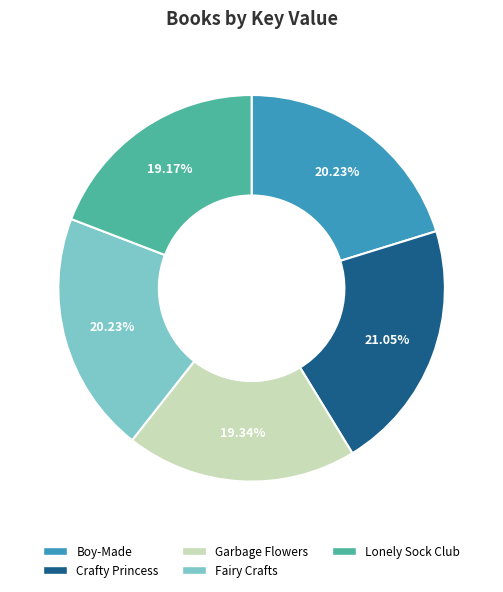

Which slice is the largest?

Crafty Princess